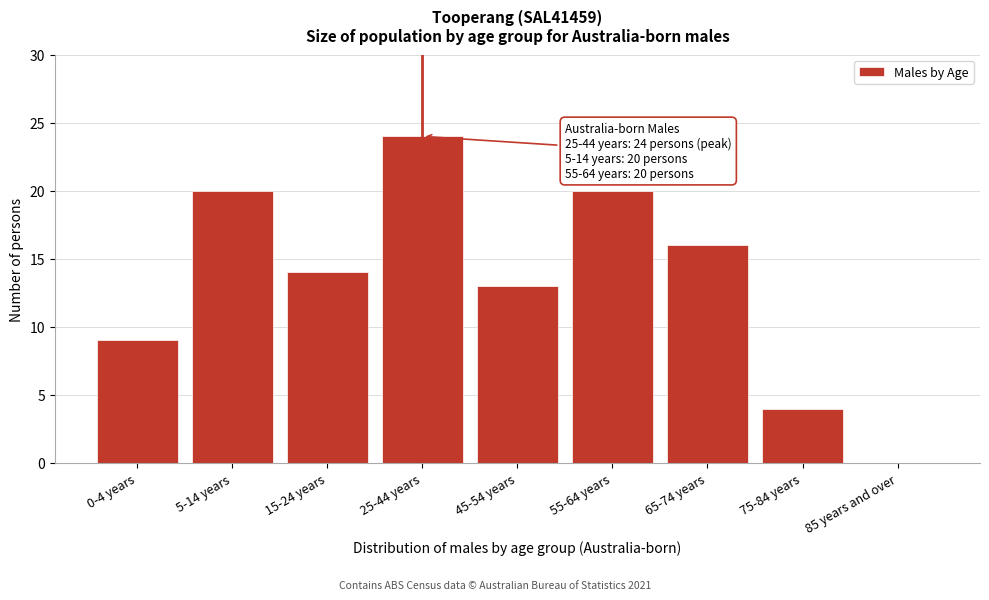

Reading right to left, extract all data points from this chart.

85 years and over=0	75-84 years=4	65-74 years=16	55-64 years=20	45-54 years=13	25-44 years=24	15-24 years=14	5-14 years=20	0-4 years=9